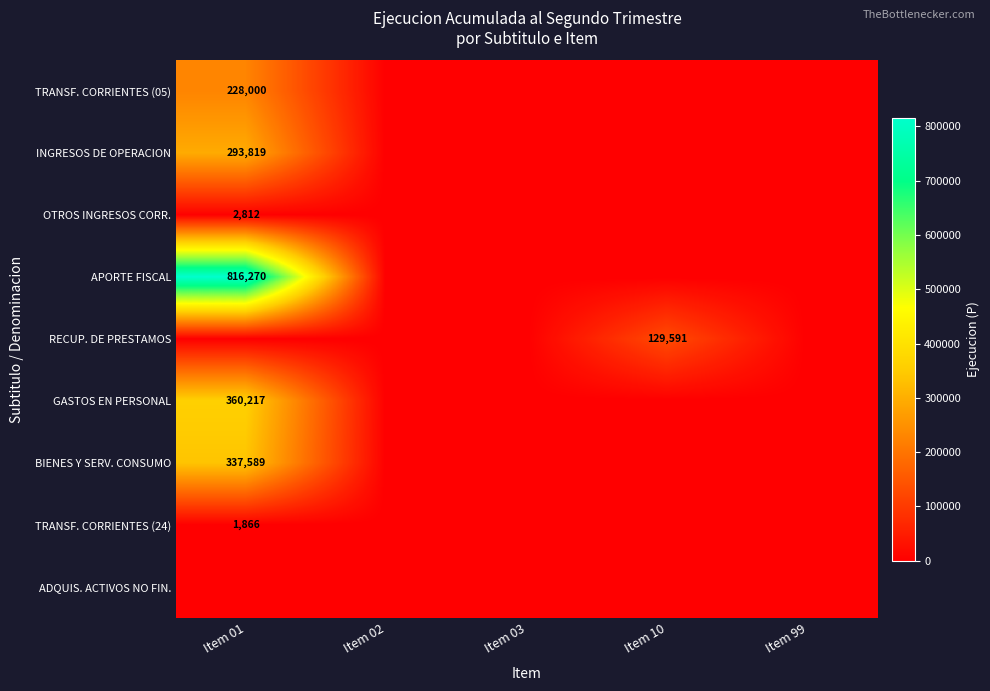

What is the spread (max minus min) of values at Item 01?

816270